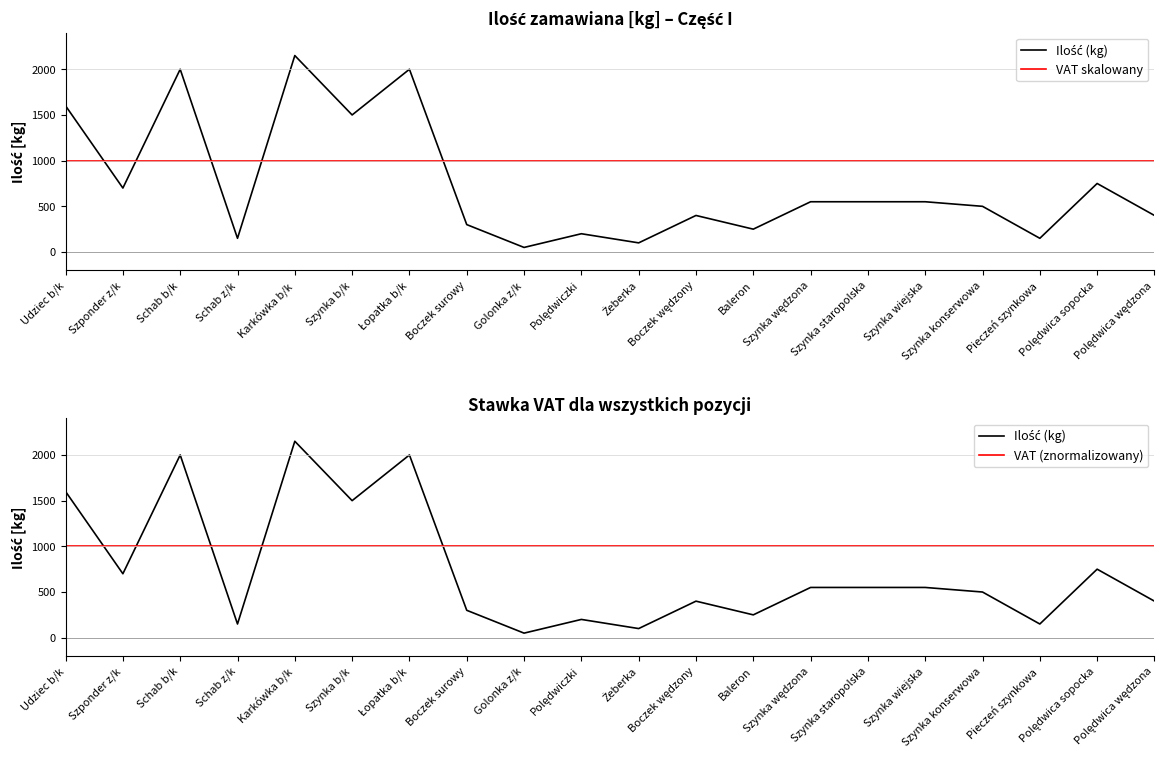

What are all the series names shown in the legend?

Ilość (kg), VAT skalowany, VAT (znormalizowany)